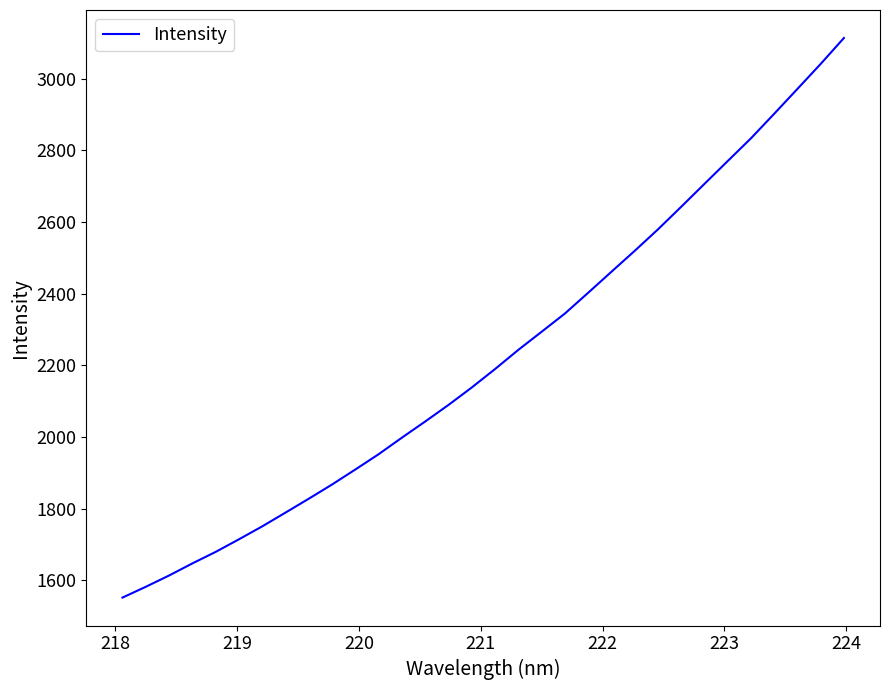

What is the greatest value displayed?

3114.3